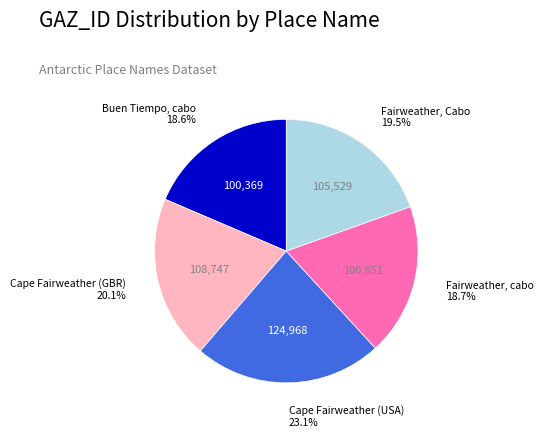

Do Buen Tiempo, cabo and Fairweather, cabo together represent more than half of the pie?

No